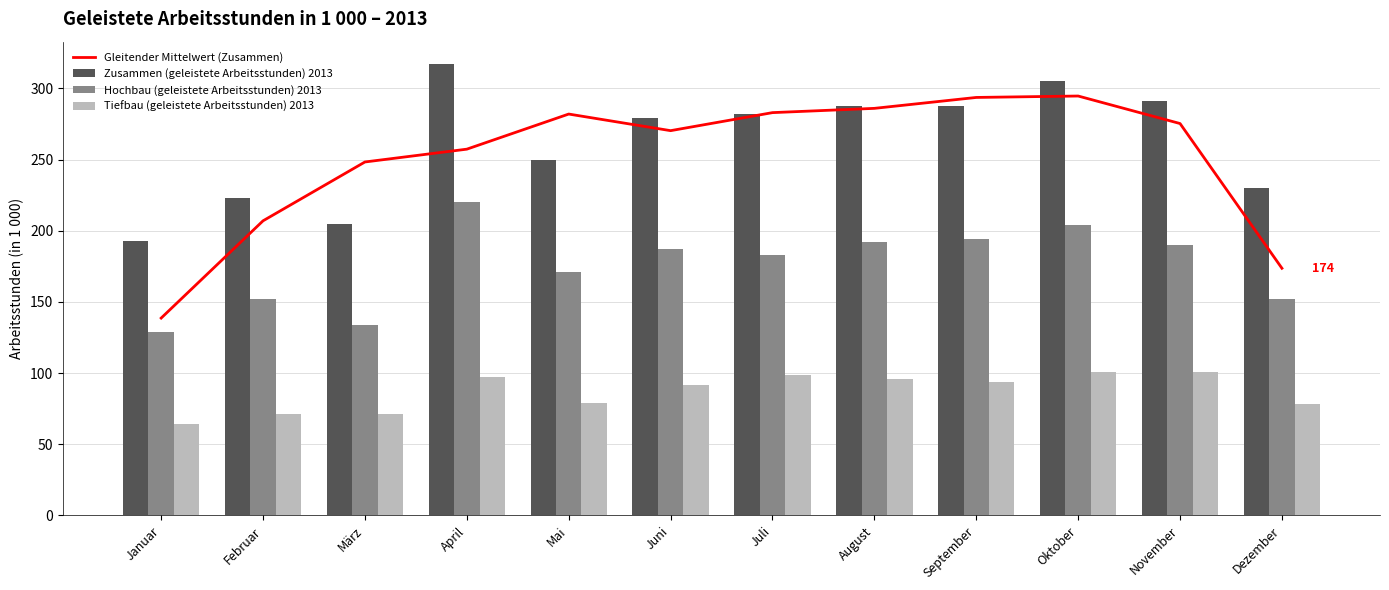

What is the sum of the Zusammen (geleistete Arbeitsstunden) 2013 values at Dezember and Juni?

509